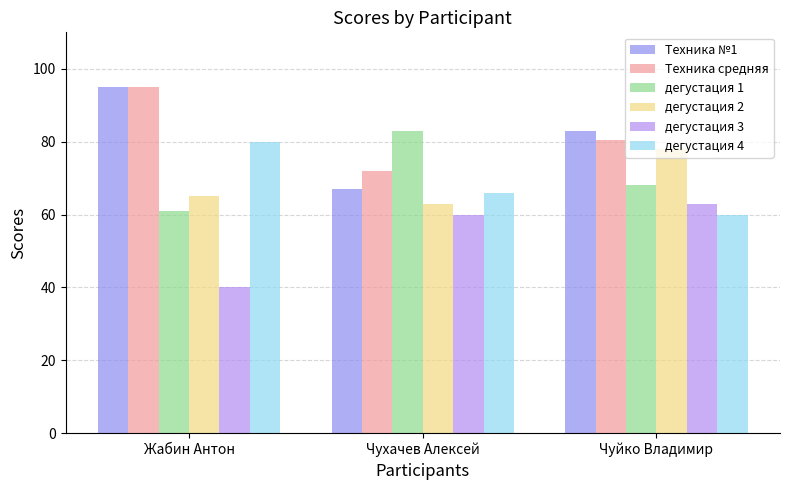

What is the greatest value displayed?

95.0